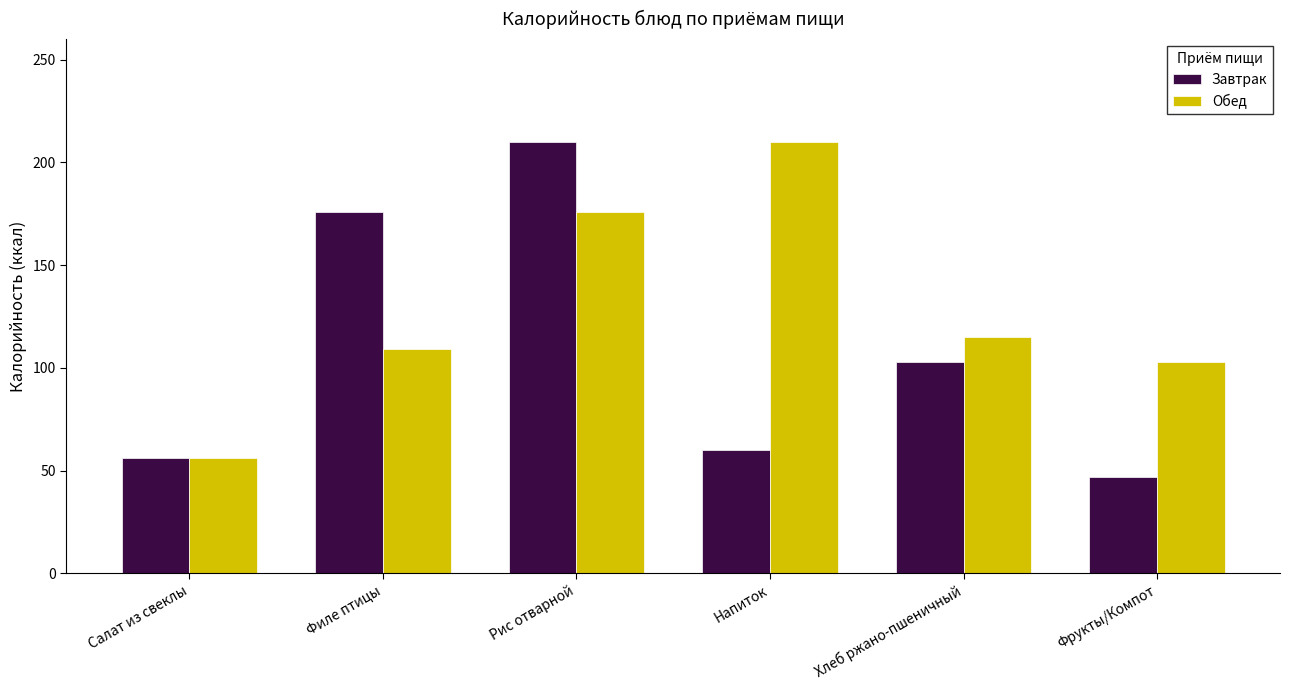

Are the bars horizontal?

No